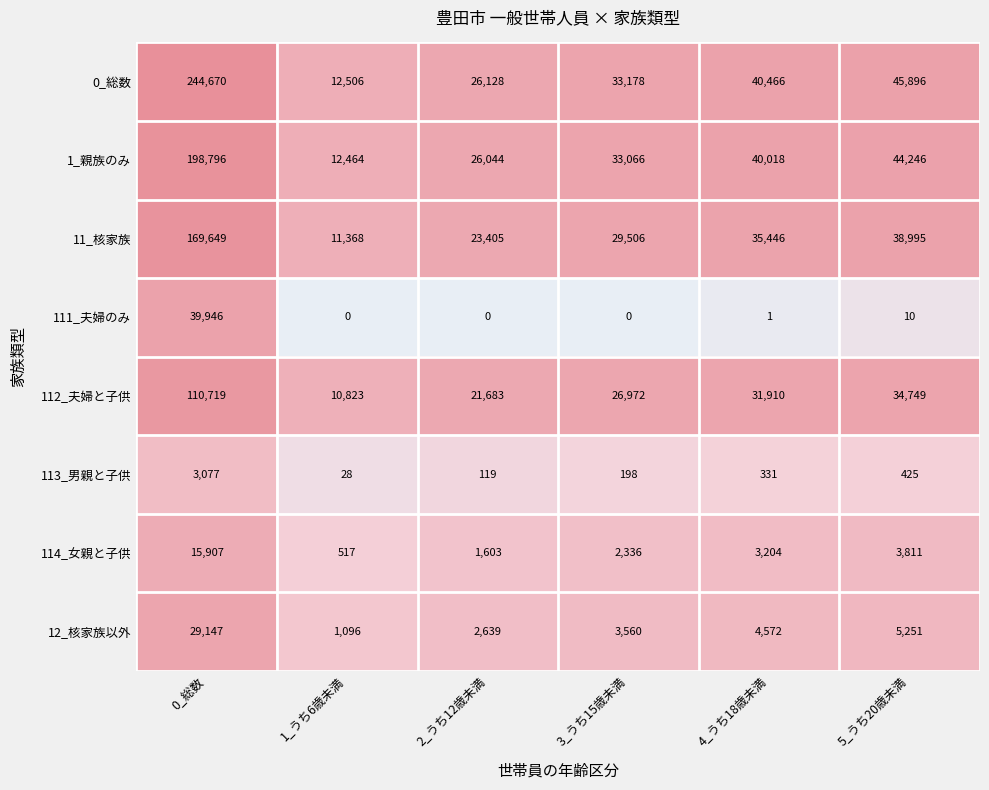

What is the difference between the maximum and second lowest values in the 114_女親と子供 series?

14304